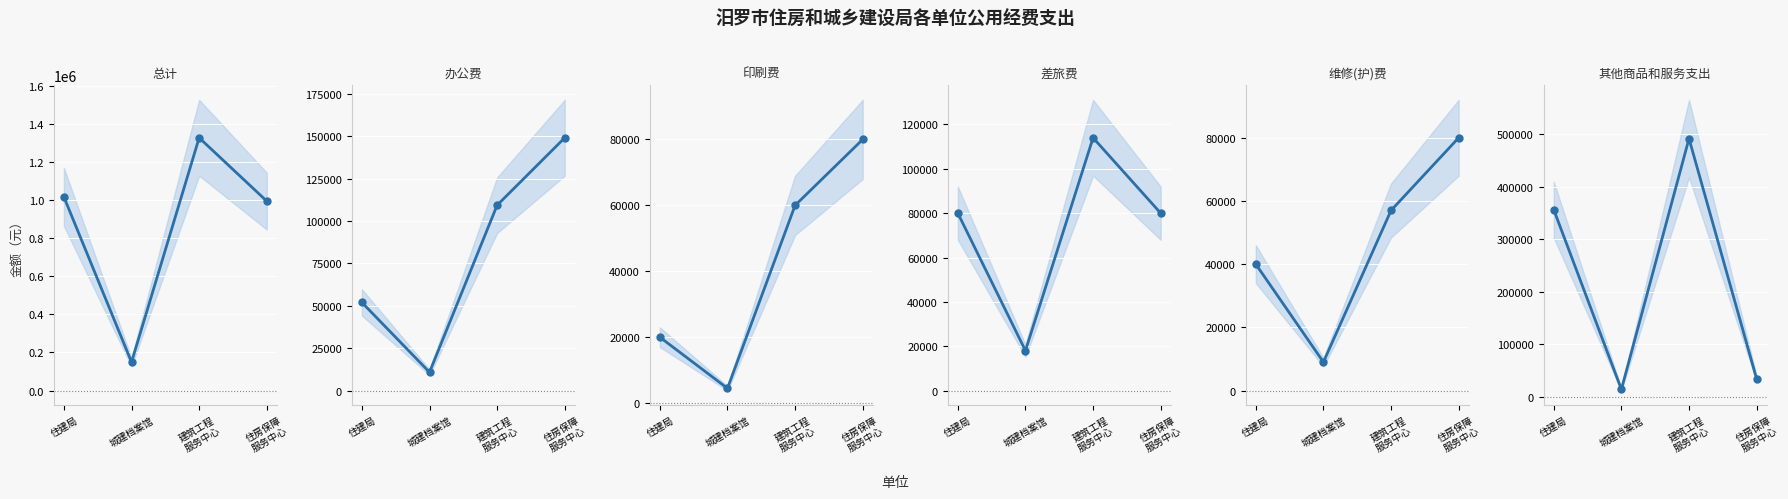

How many categories are shown in the chart?

4